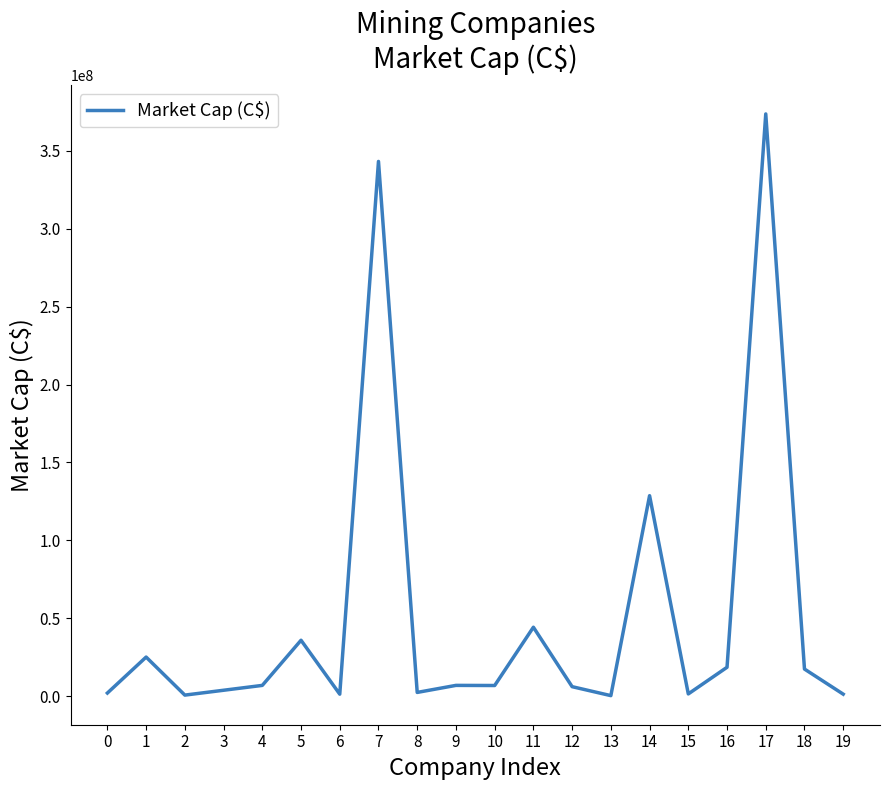

What is the difference between the second highest and second lowest values?

342587458.3